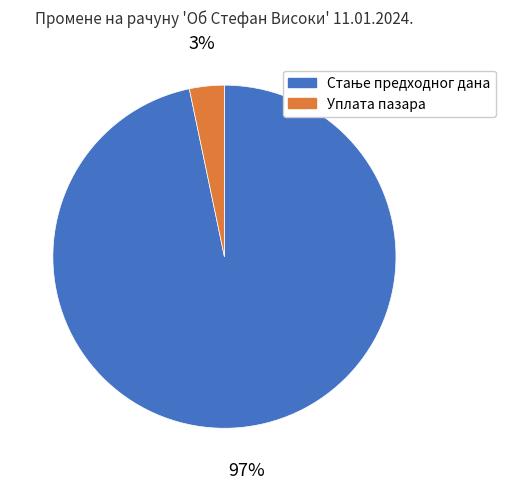

To the nearest percent, what is the average slice percentage?

50%